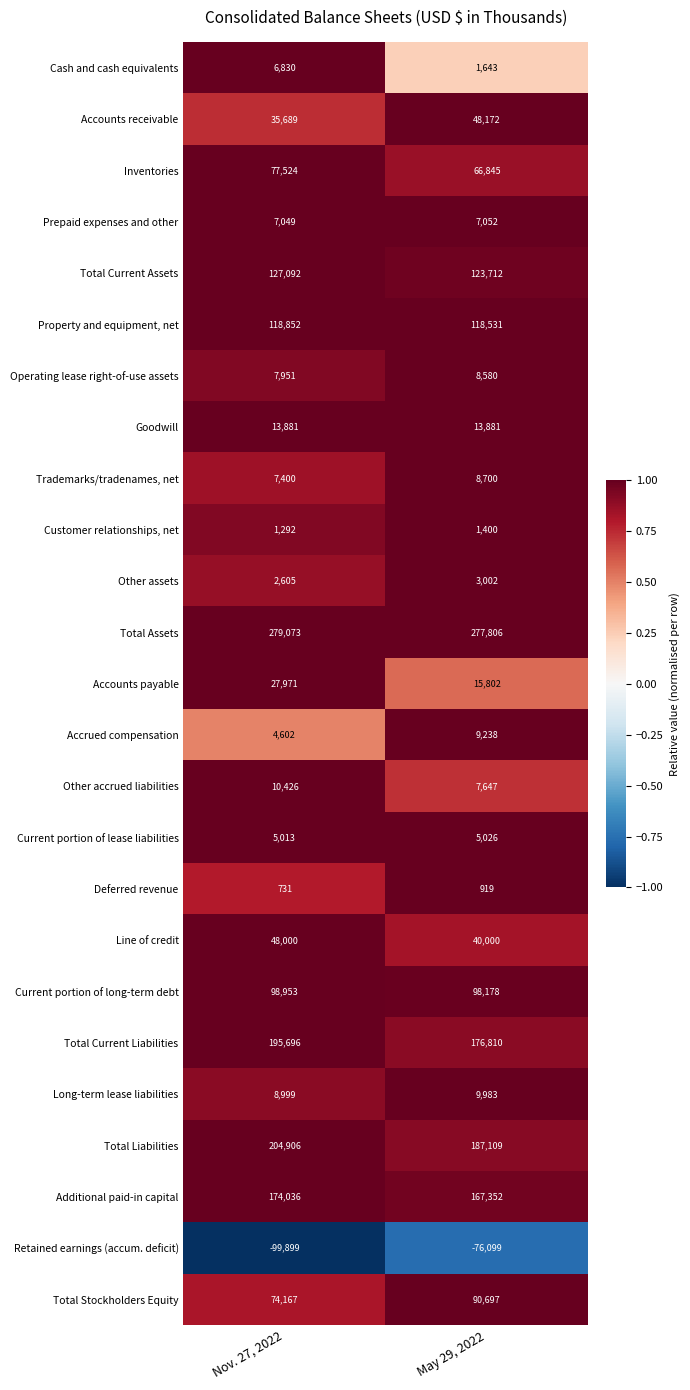

How many distinct data groups are displayed?

25